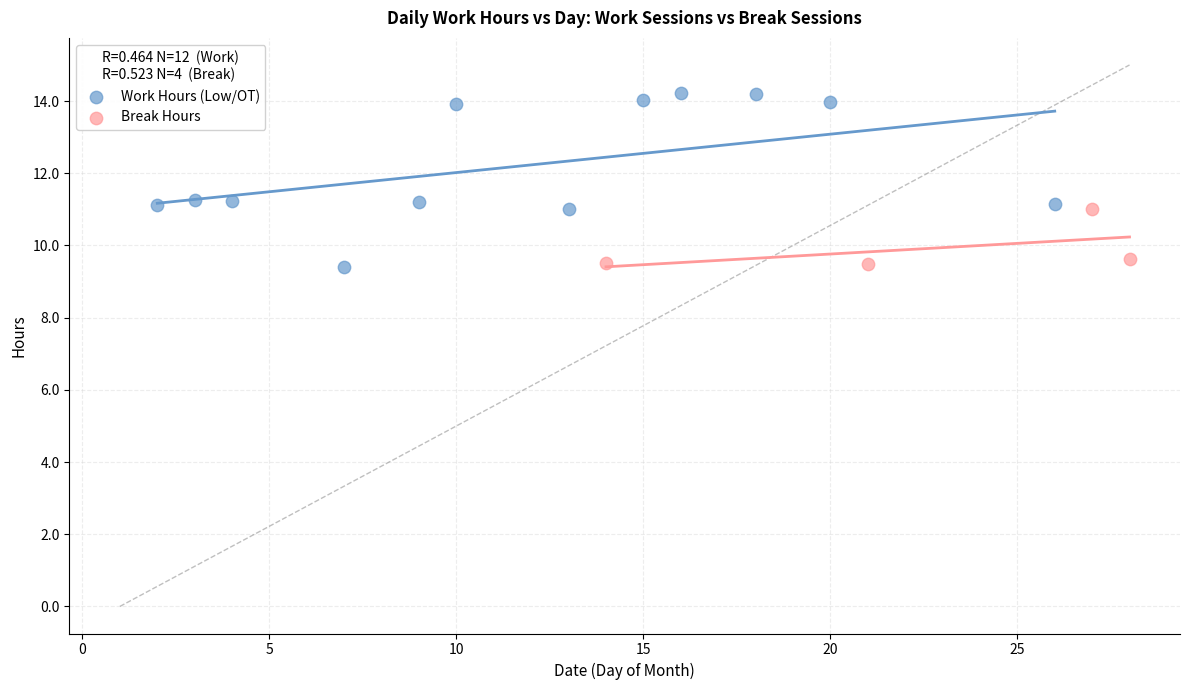

Which series has the largest Y range (max minus min)?

Work Hours (Low/OT)